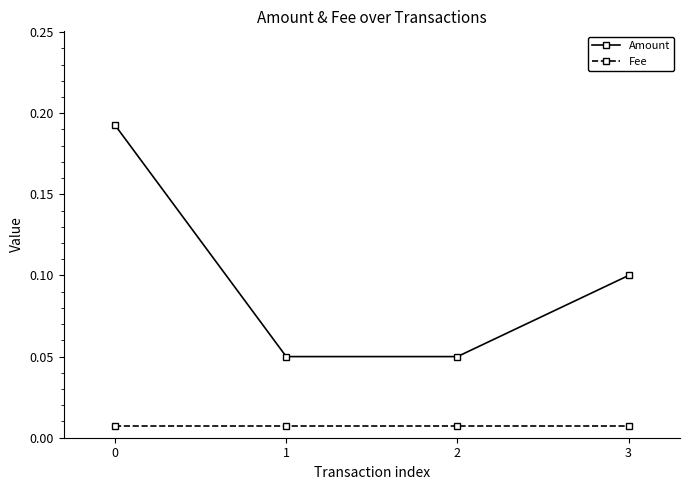

True or false: Fee and Amount cross at least once.

False